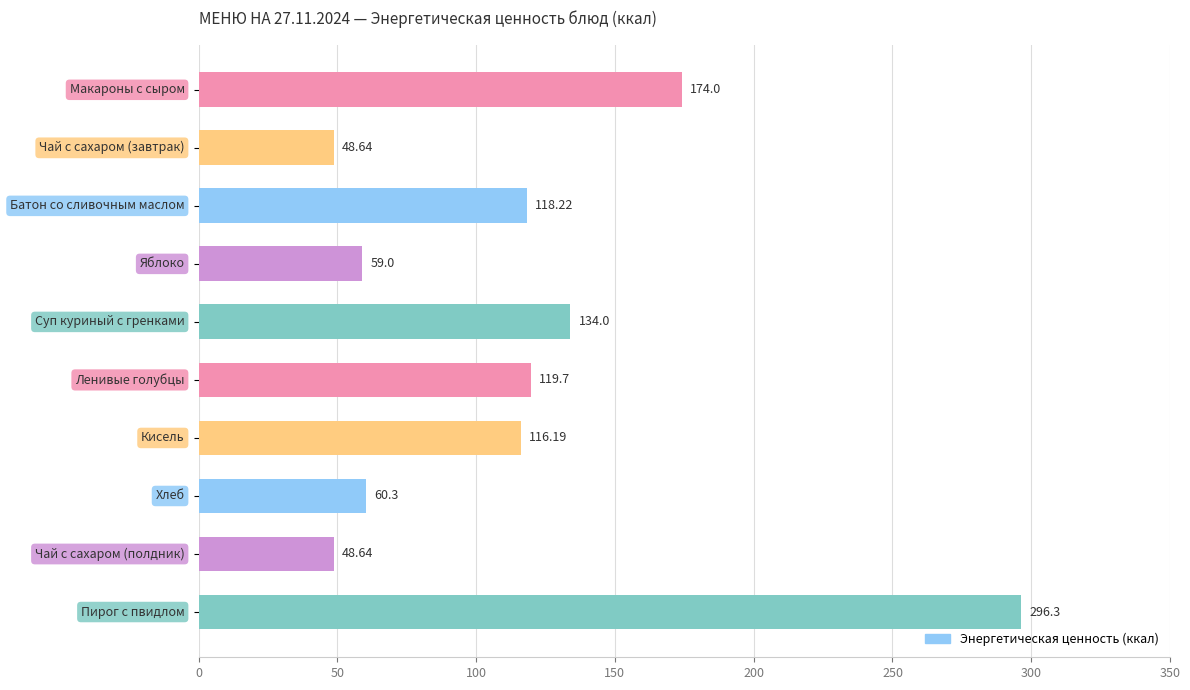

What is the difference between the second highest and minimum values?

125.4